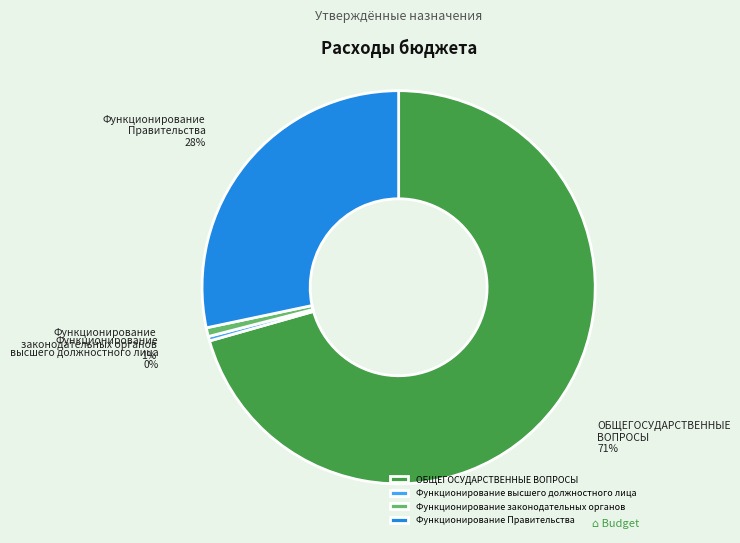

What is the majority slice?

ОБЩЕГОСУДАРСТВЕННЫЕ ВОПРОСЫ